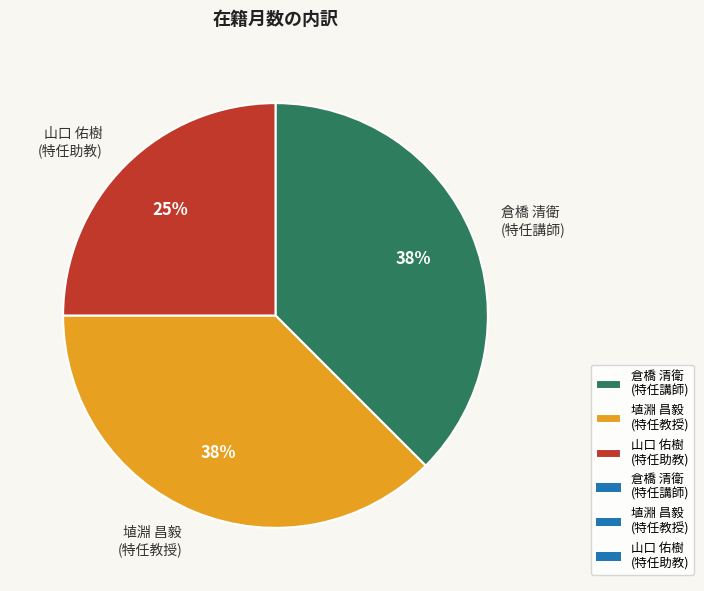

How many segments does this pie chart have?

3